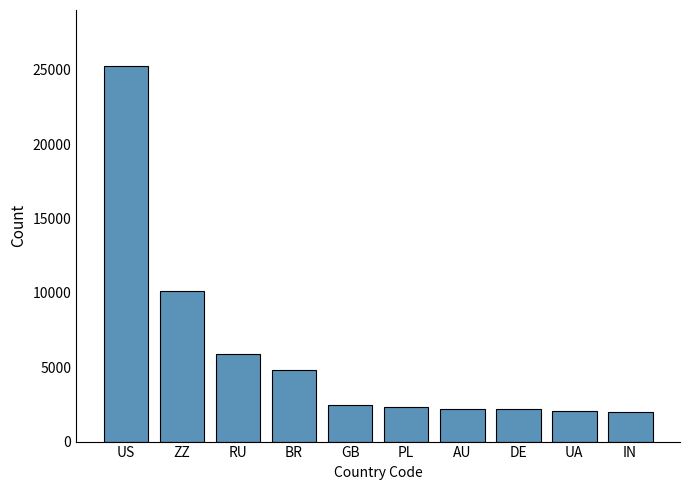

What is the change in value from RU to BR?

-1060